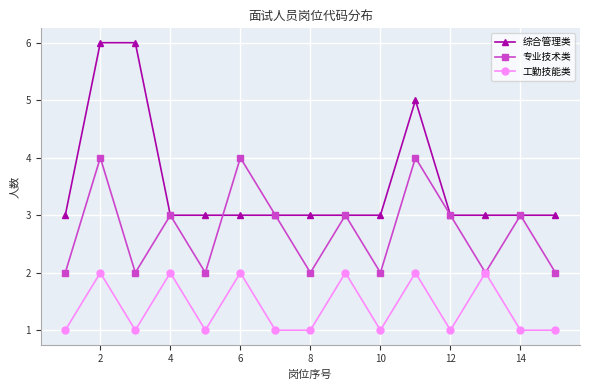

Does the chart display data point markers on the line(s)?

Yes